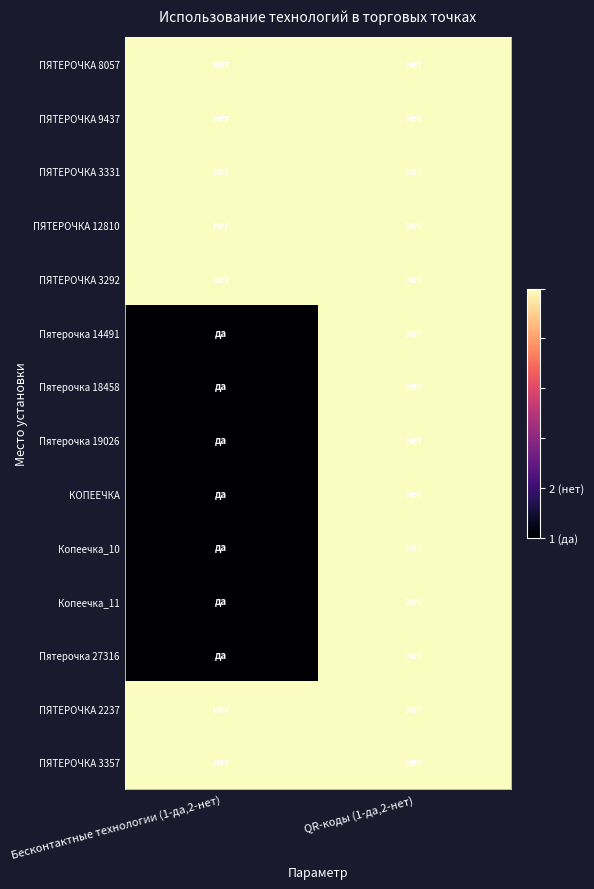

What is the smallest value displayed?

1